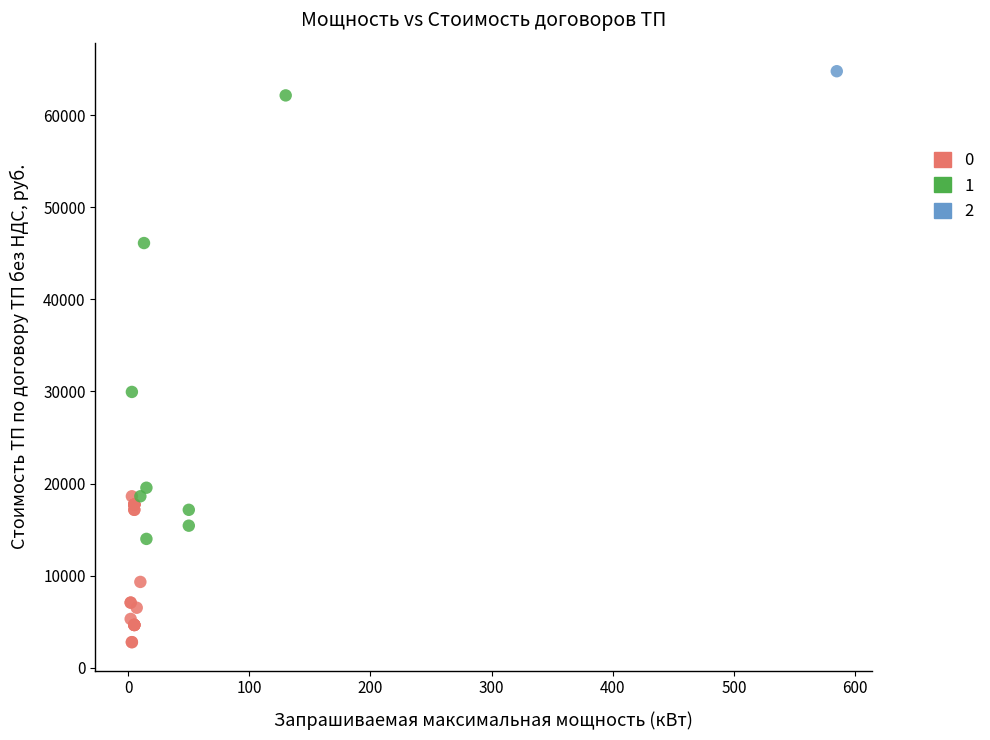

What are all the series names shown in the legend?

0, 1, 2